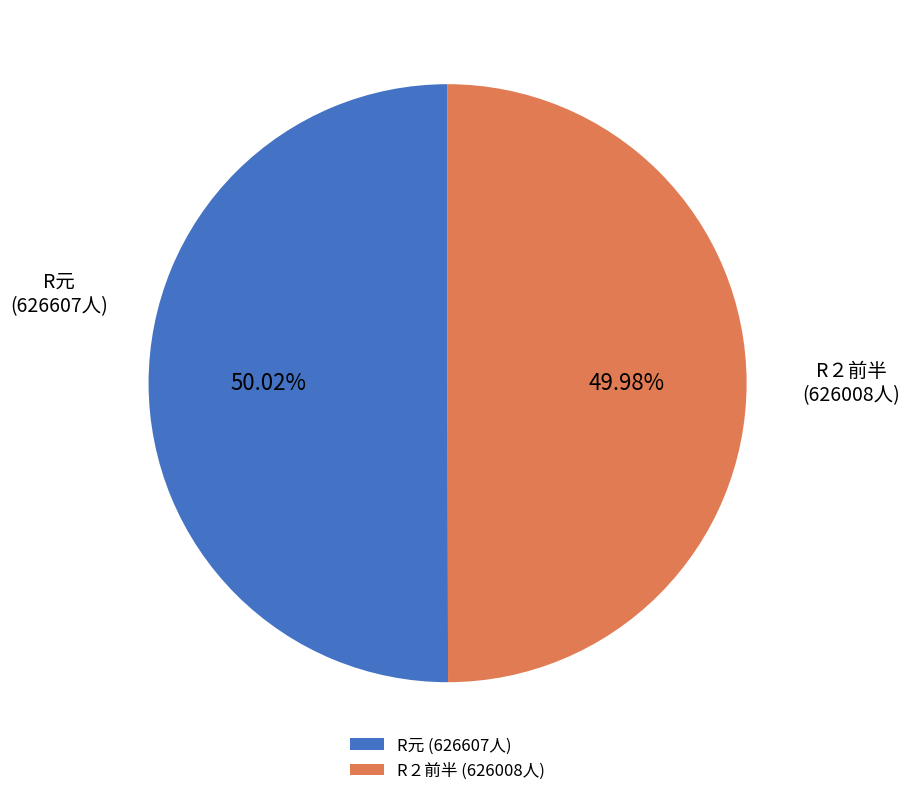

What is the ratio of the value at R２前半 (626008人) to the value at R元 (626607人)?

1.0